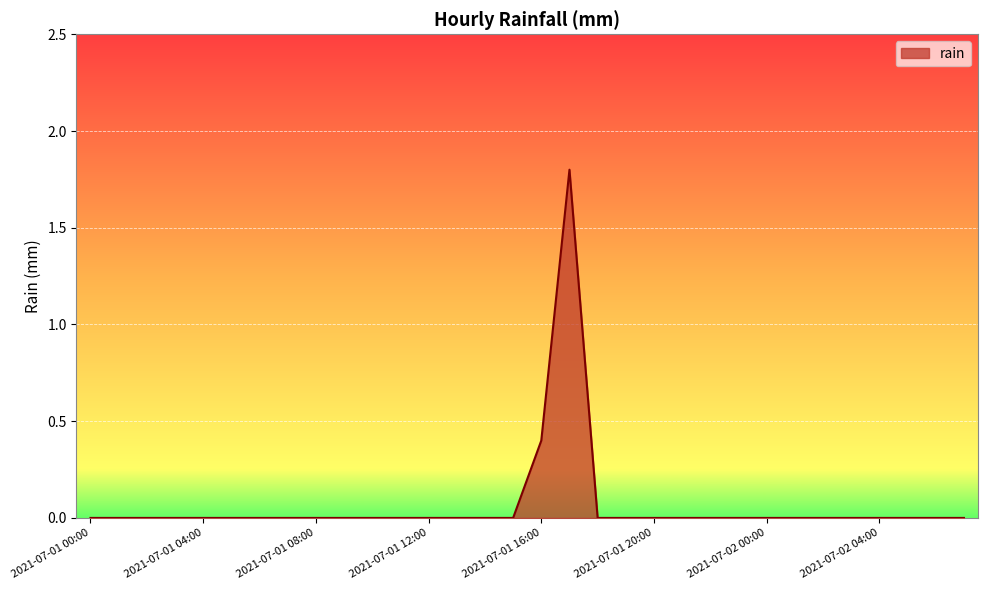

Count the values in the range 0 to 1.

31